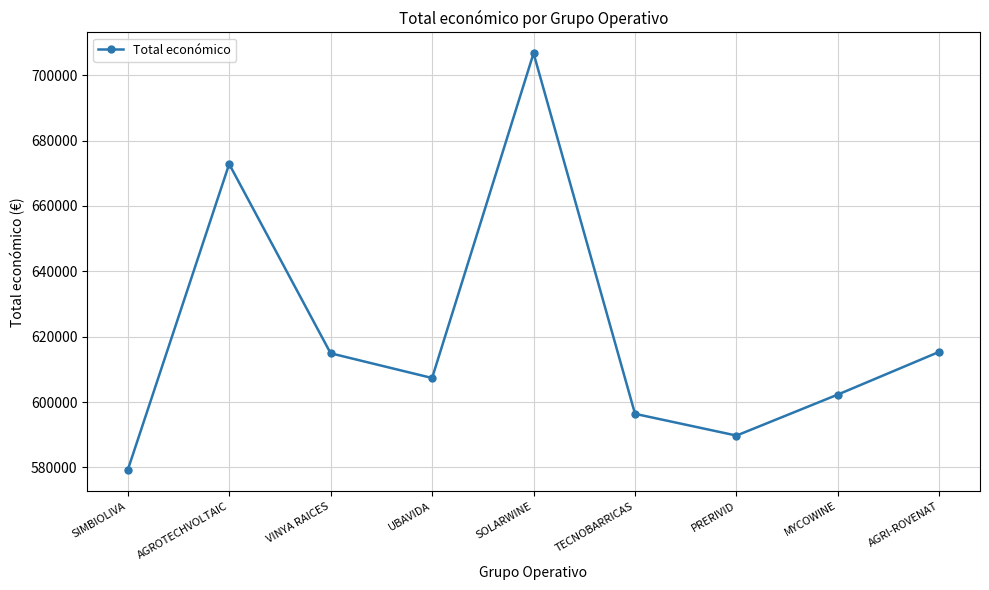

What is the label of the 4th point from the left?

UBAVIDA